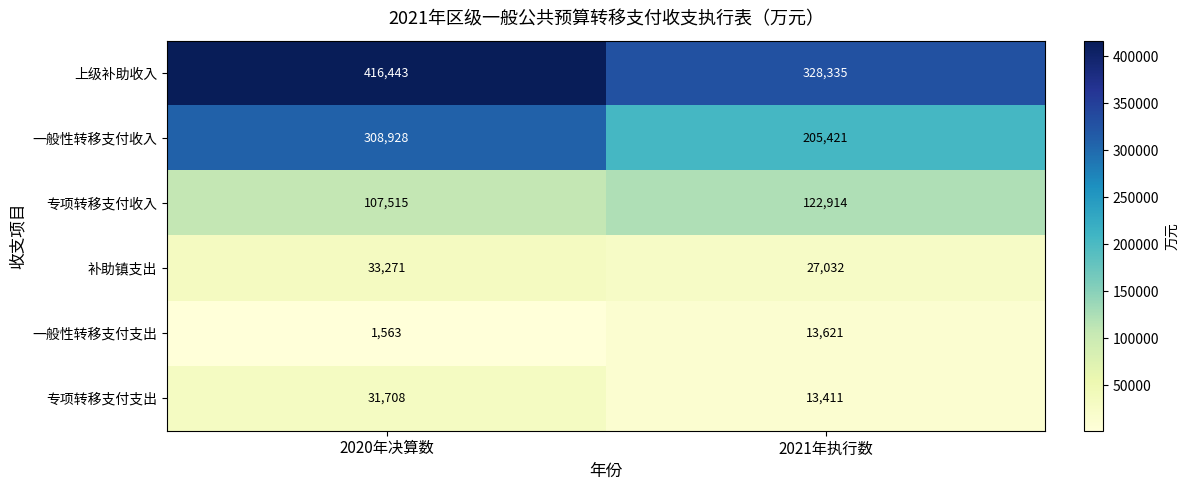

What is the spread (max minus min) of values at 2021年执行数?

314924